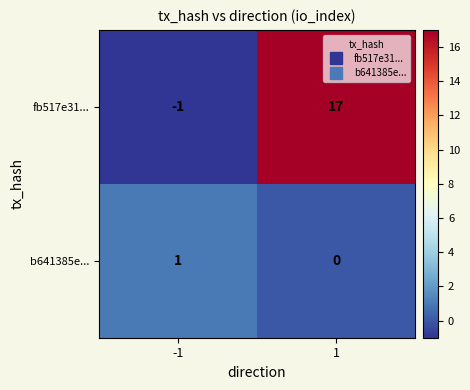

Reading left to right, what are all the values shown in this chart?

fb517e31...: -1=-1	1=17
b641385e...: -1=1	1=0